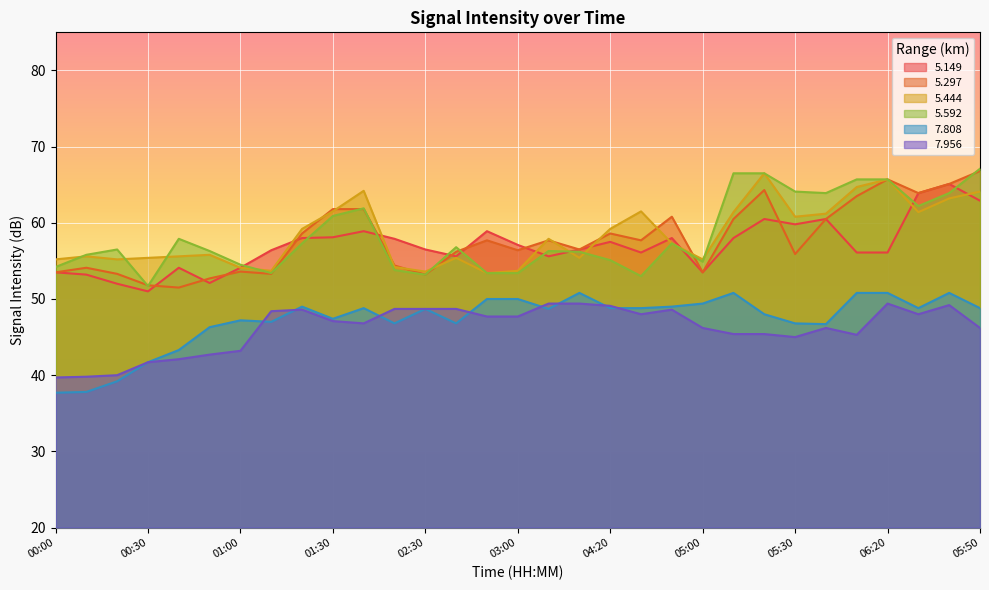

At how many categories does at least one series exceed 65?

6